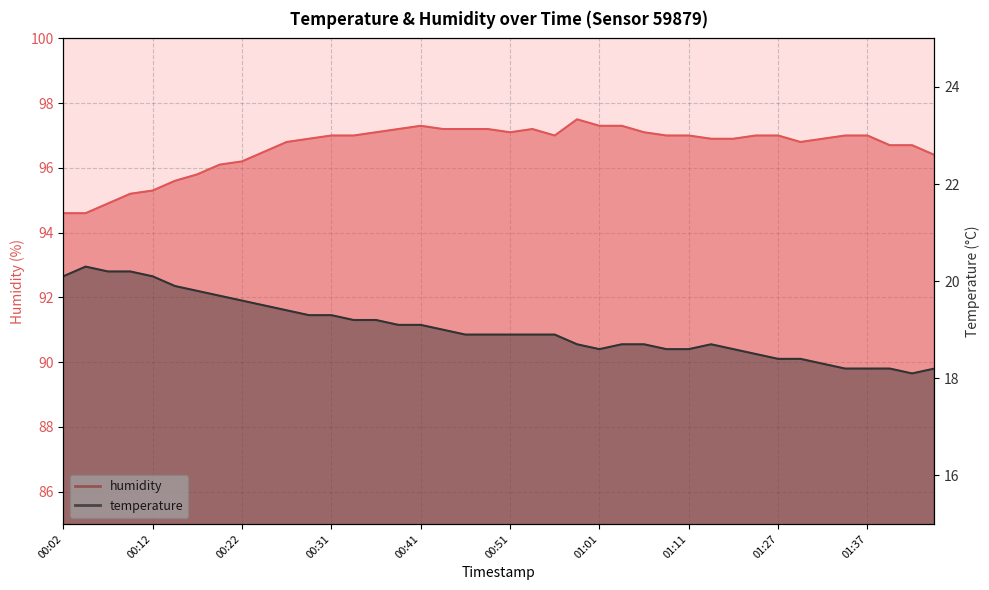

Which has a higher value, 01:37 or 01:27?

01:27